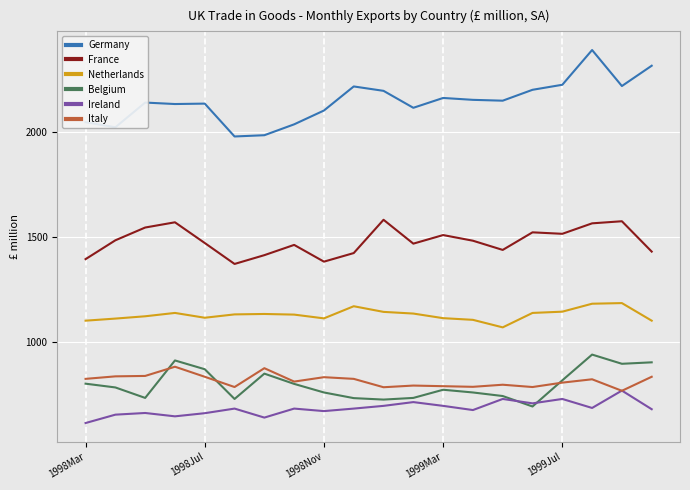

What is the smallest value displayed?

612